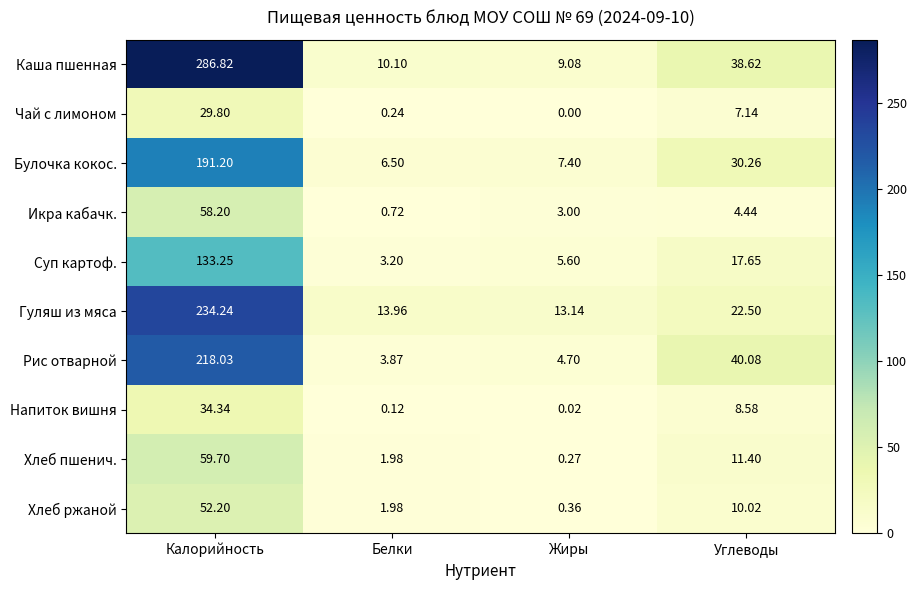

What is the greatest value displayed?

286.8